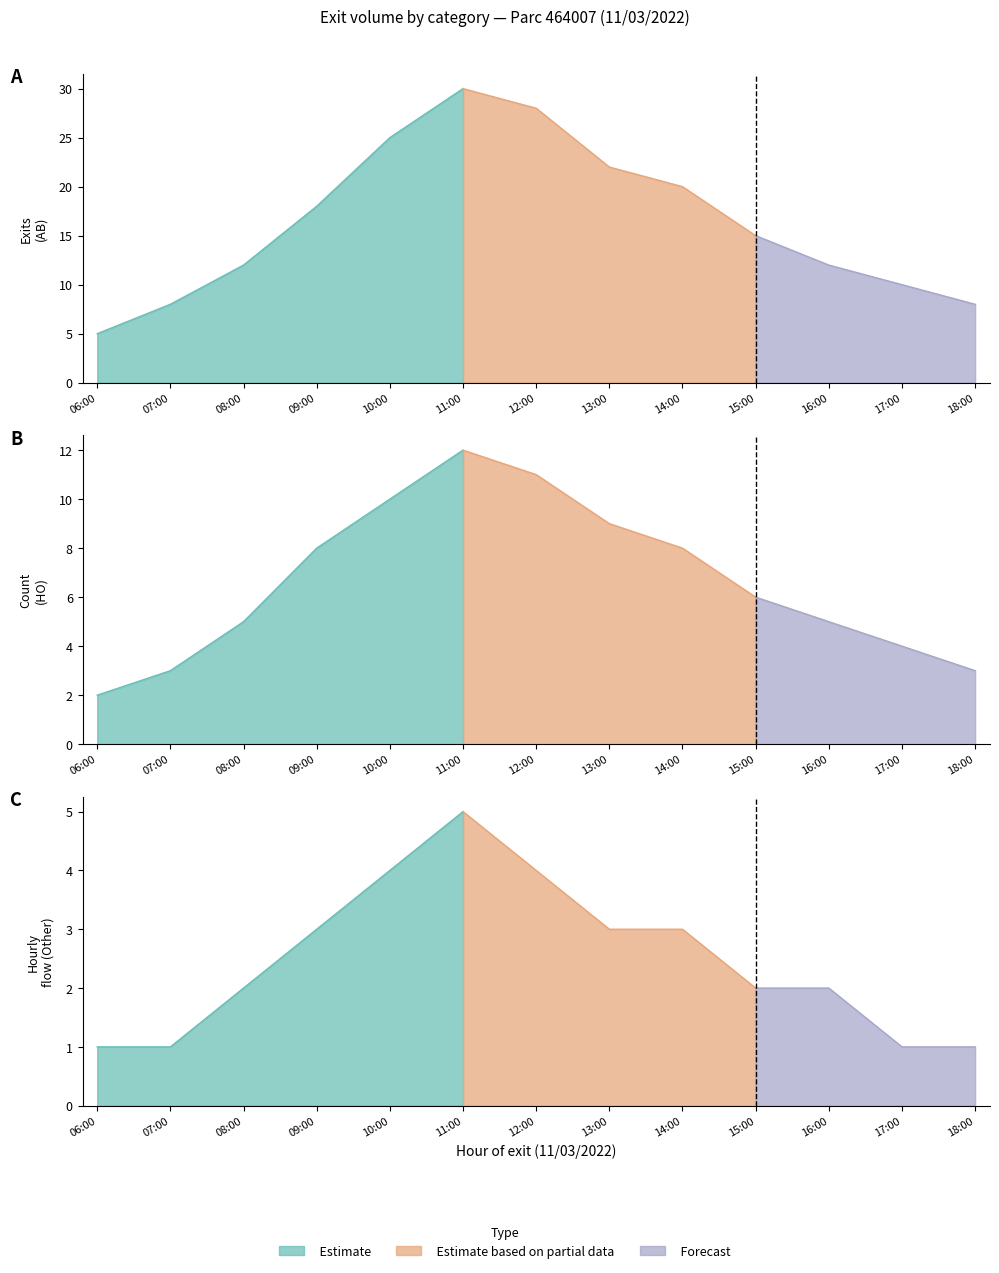

Is it true that HO equals 2 at 06:00?

True